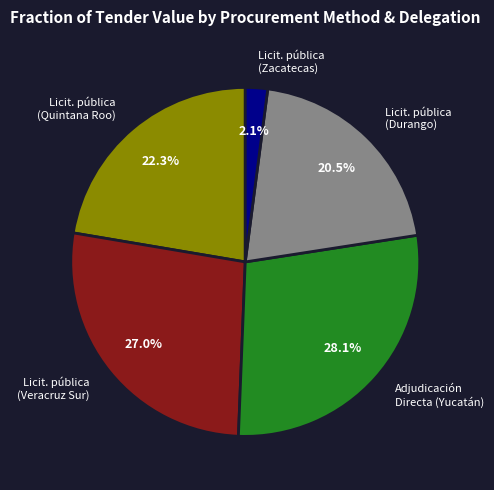

The Adjudicación Directa (Yucatán) slice represents 28% of the pie. True or false?

True